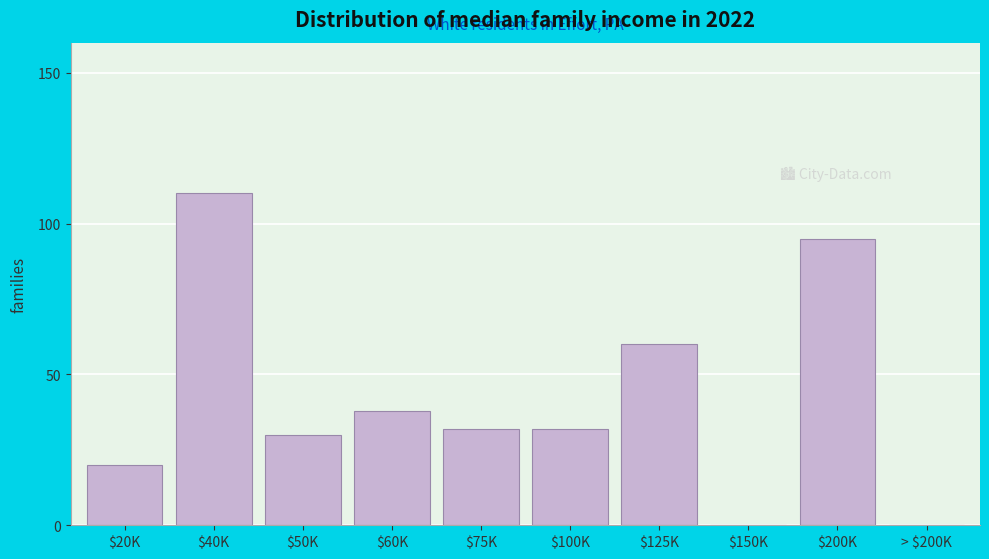

The value at $200K is 95. True or false?

True